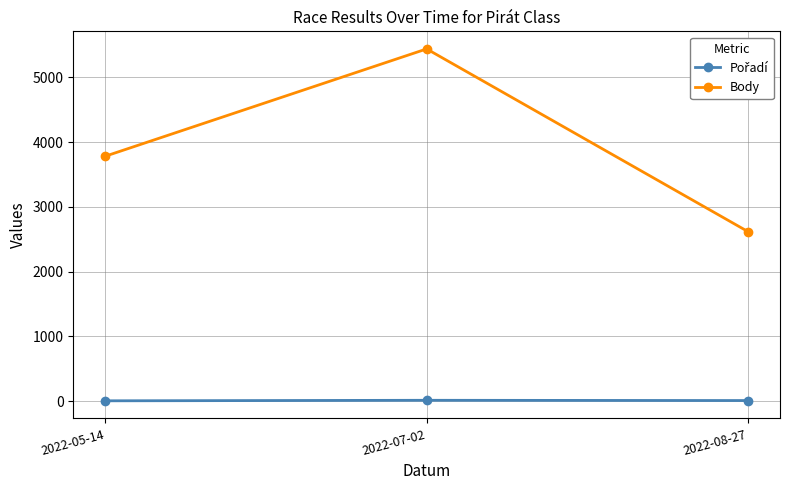

Which series has the largest total across all categories?

Body